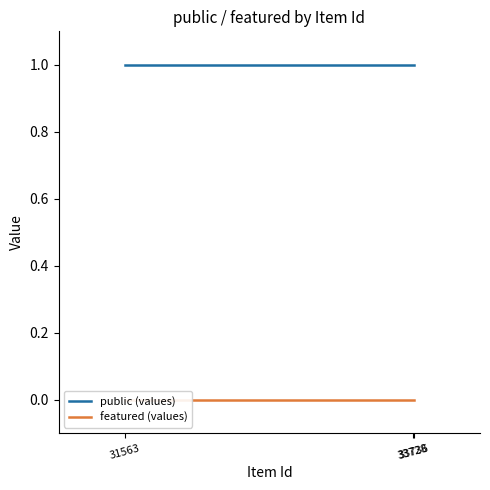

Which series has the largest total across all categories?

public (values)